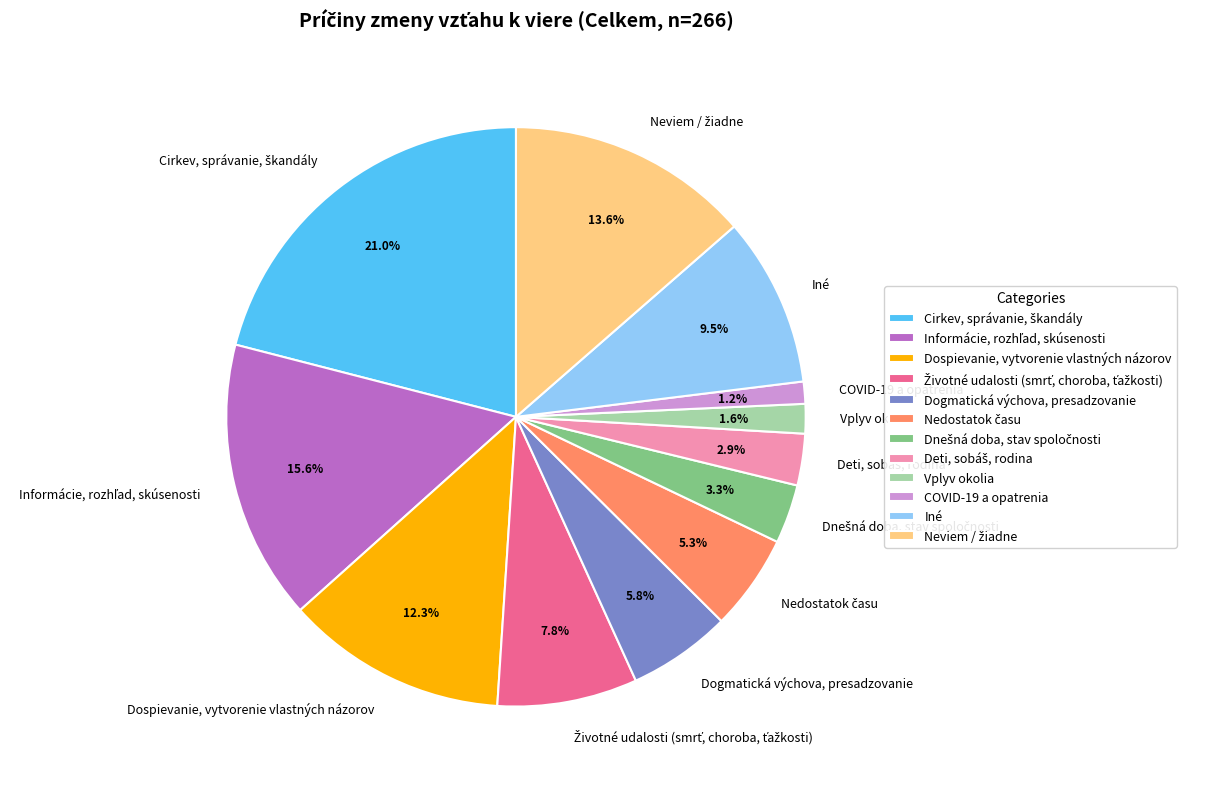

Does Dospievanie, vytvorenie vlastných názorov account for over 50% of the chart?

No